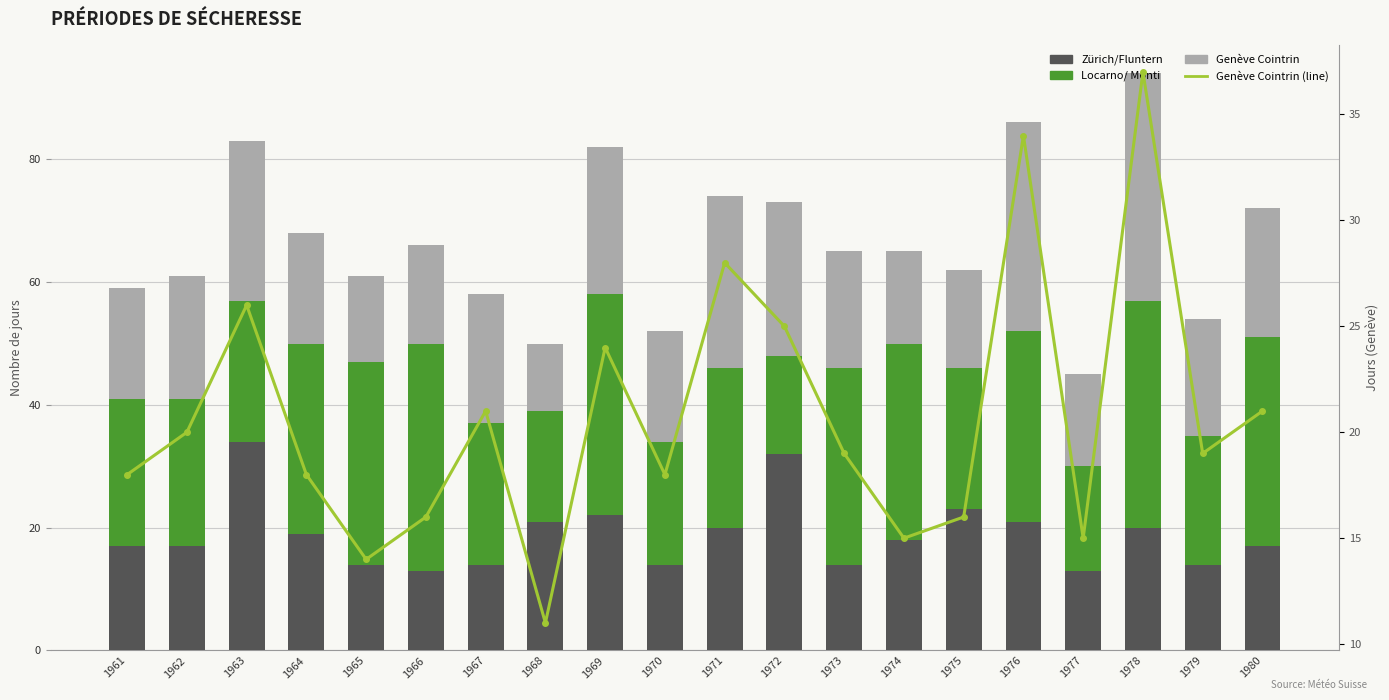

How many groups of bars are there?

20